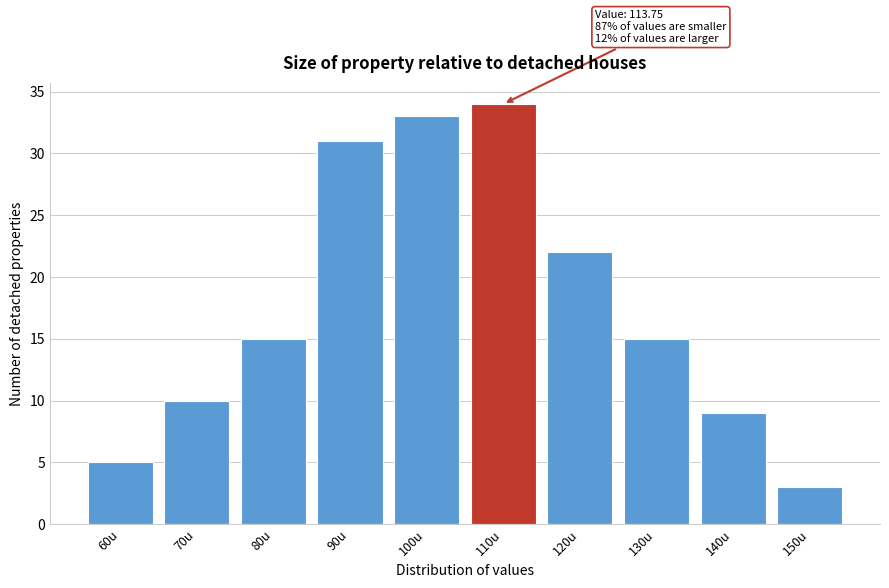

Reading left to right, extract all data points from this chart.

5	10	15	31	33	34	22	15	9	3